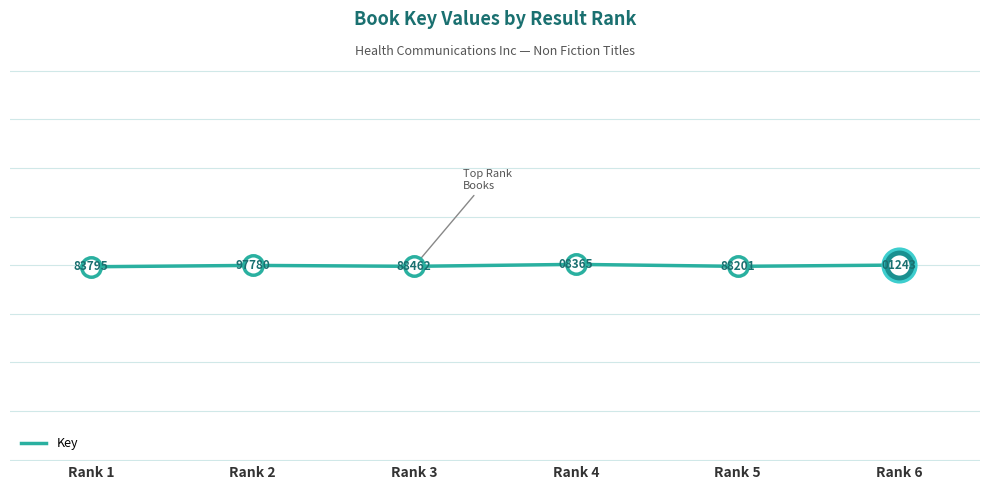

Is this an area chart (filled region under the line)?

No